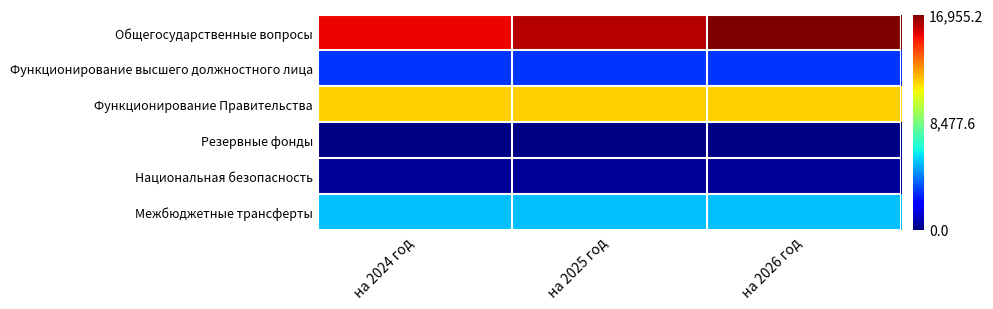

What is the minimum value shown in the chart?

78.5